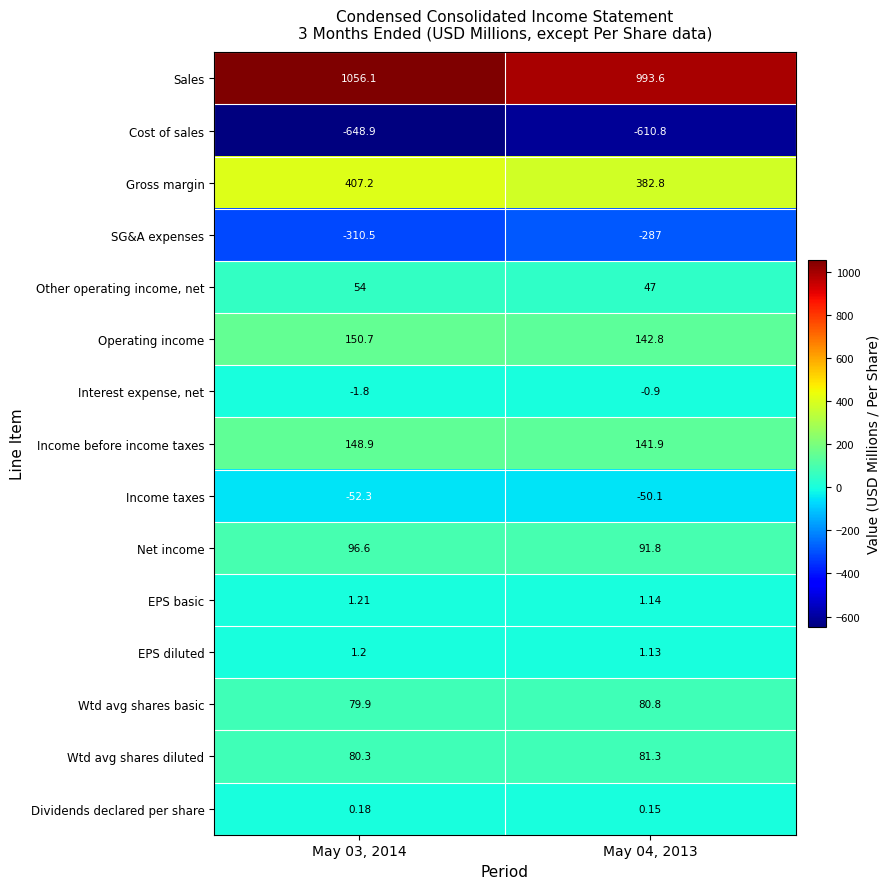

Rank the series at May 04, 2013 from lowest to highest value.

Cost of sales, SG&A expenses, Income taxes, Interest expense, net, Dividends declared per share, EPS diluted, EPS basic, Other operating income, net, Wtd avg shares basic, Wtd avg shares diluted, Net income, Income before income taxes, Operating income, Gross margin, Sales